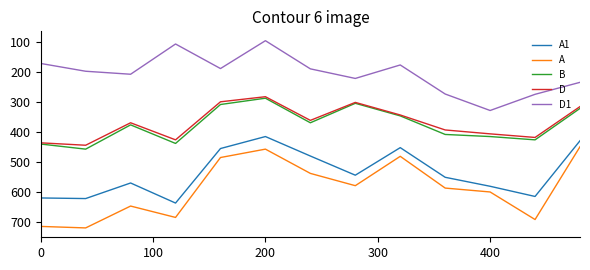

List the series in order of their peak value, highest first.

A, A1, B, D, D1